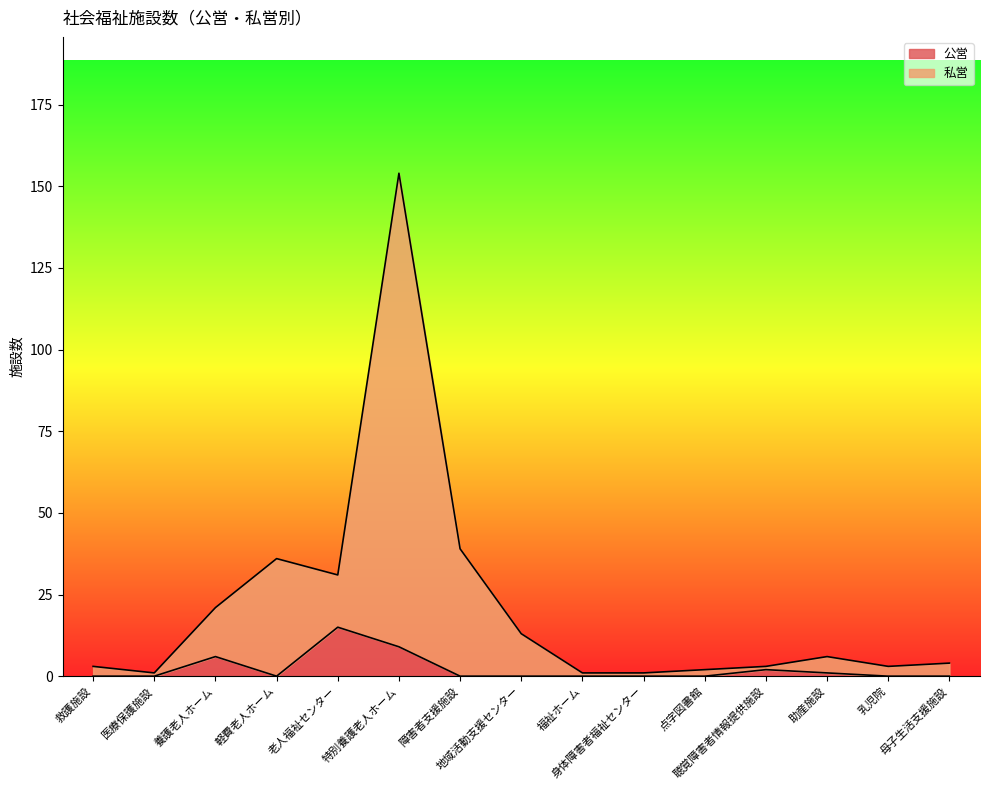

Does the chart display data point markers on the line(s)?

No